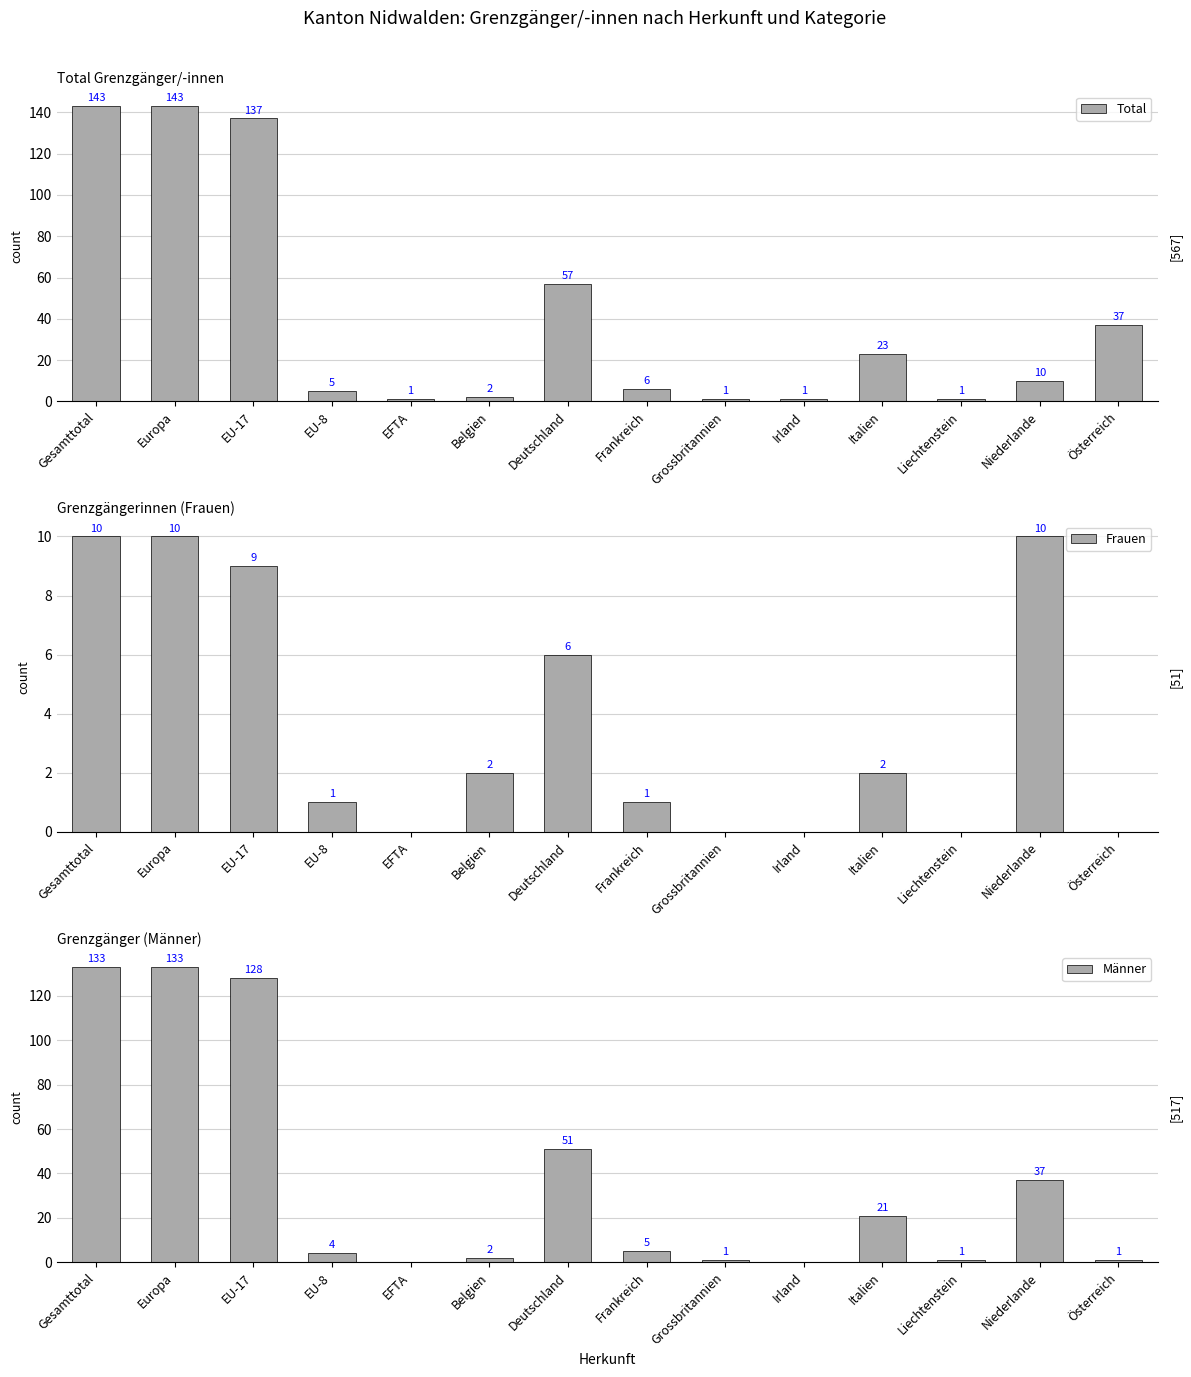

True or false: Frauen has a value of 3 at Österreich.

False